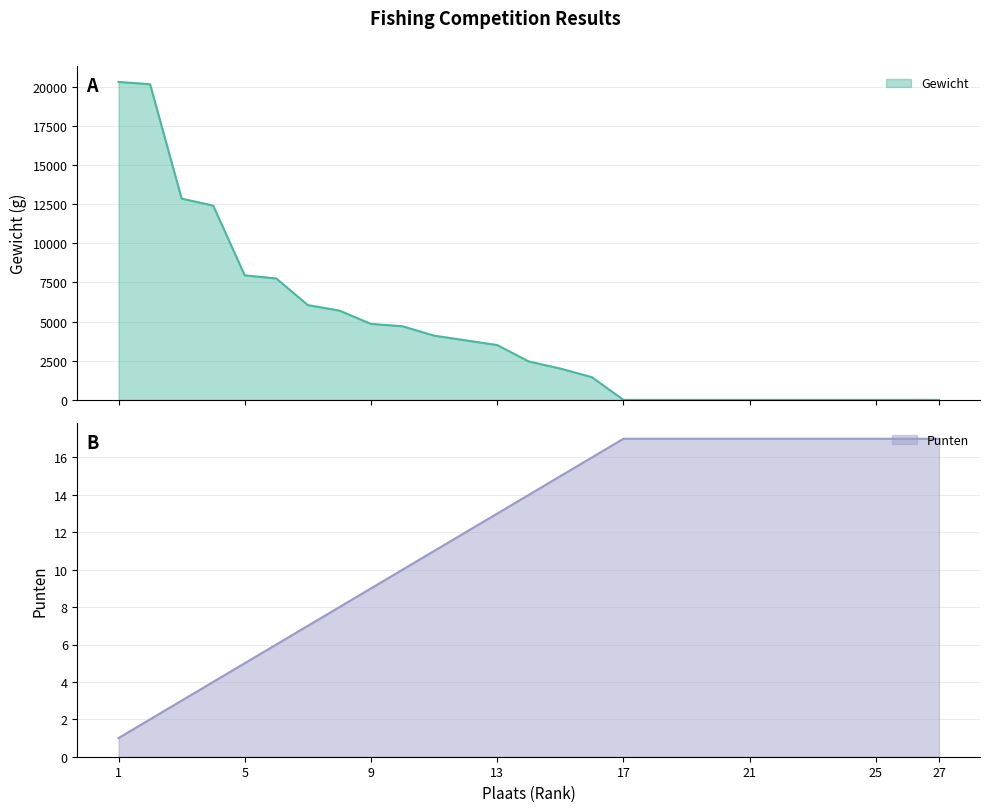

Which series has the largest total across all categories?

Gewicht